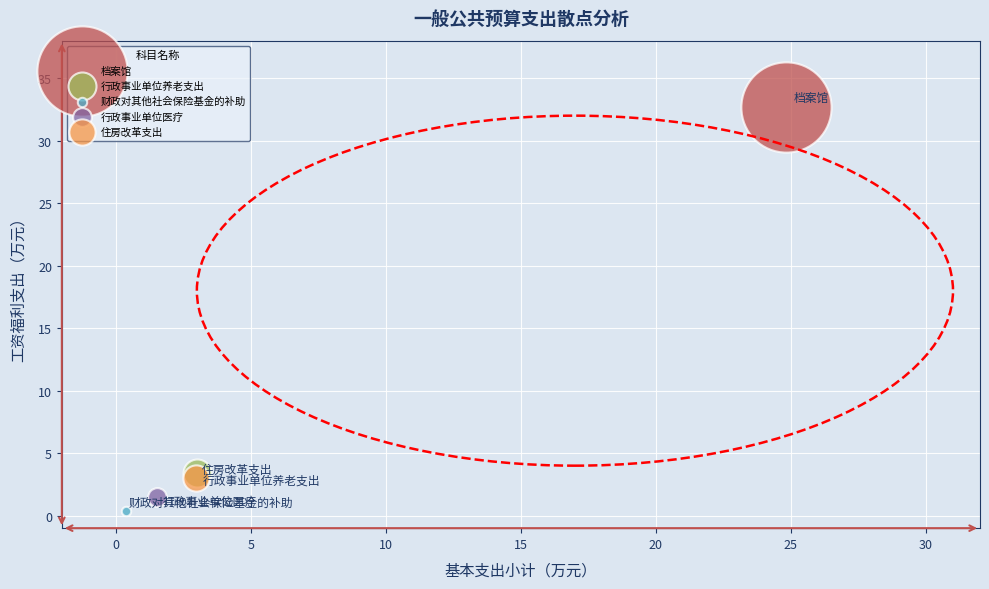

What are all the series names shown in the legend?

档案馆, 行政事业单位养老支出, 财政对其他社会保险基金的补助, 行政事业单位医疗, 住房改革支出